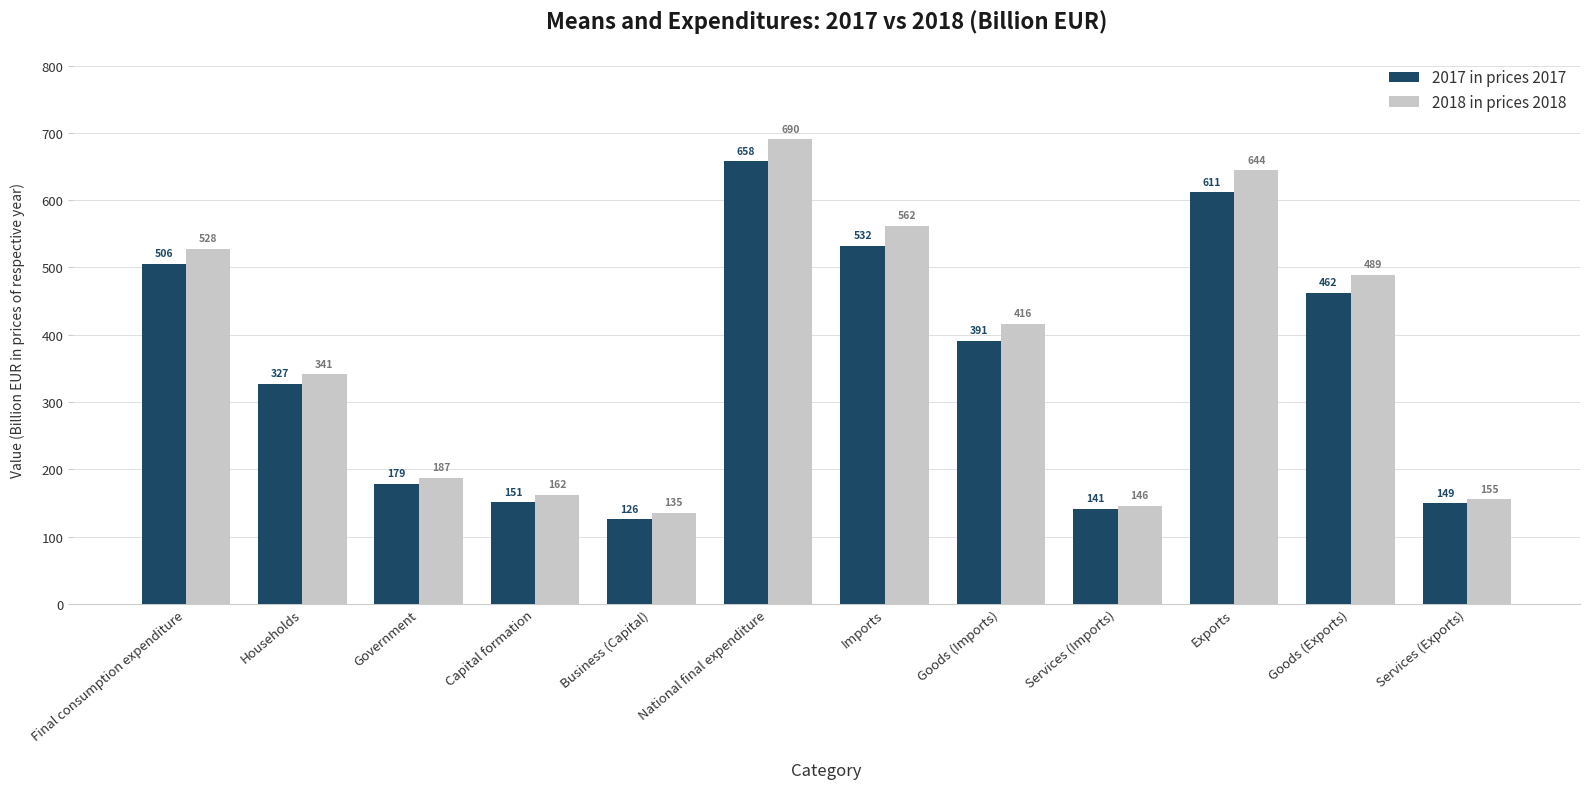

The 2018 in prices 2018 series shows 644.1 at Exports. True or false?

True